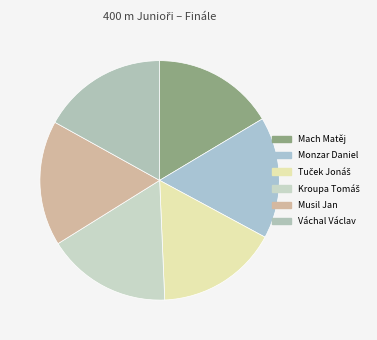

How many segments does this pie chart have?

6